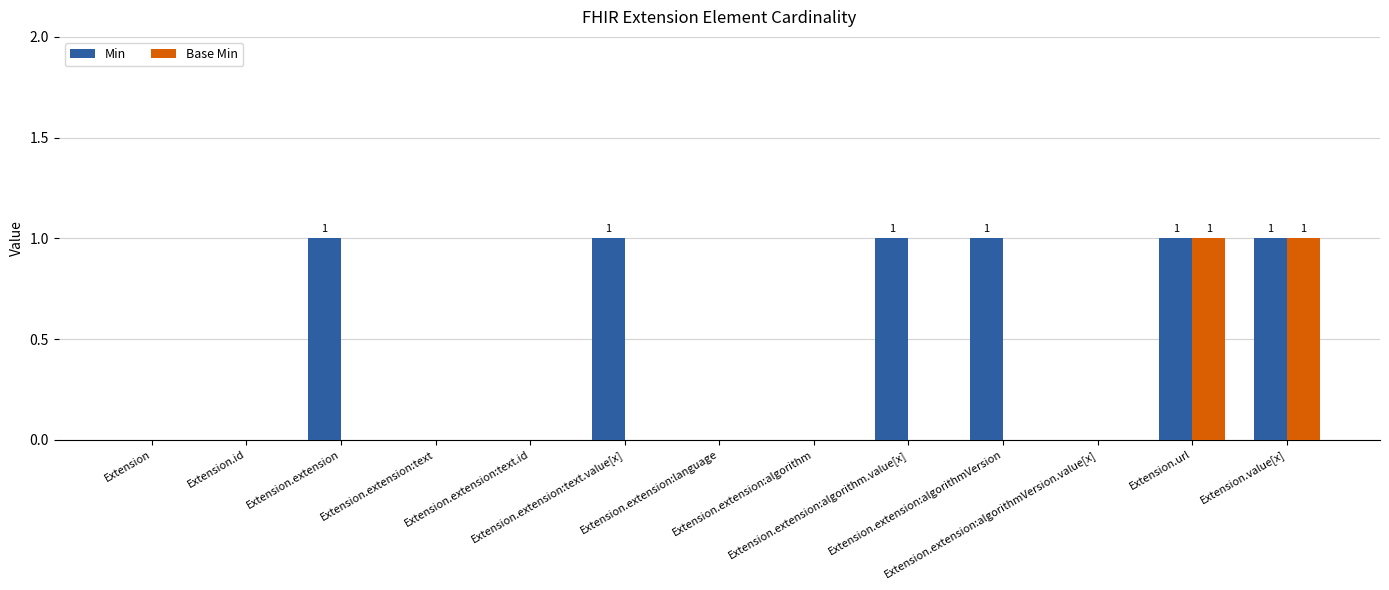

How many groups of bars are there?

13